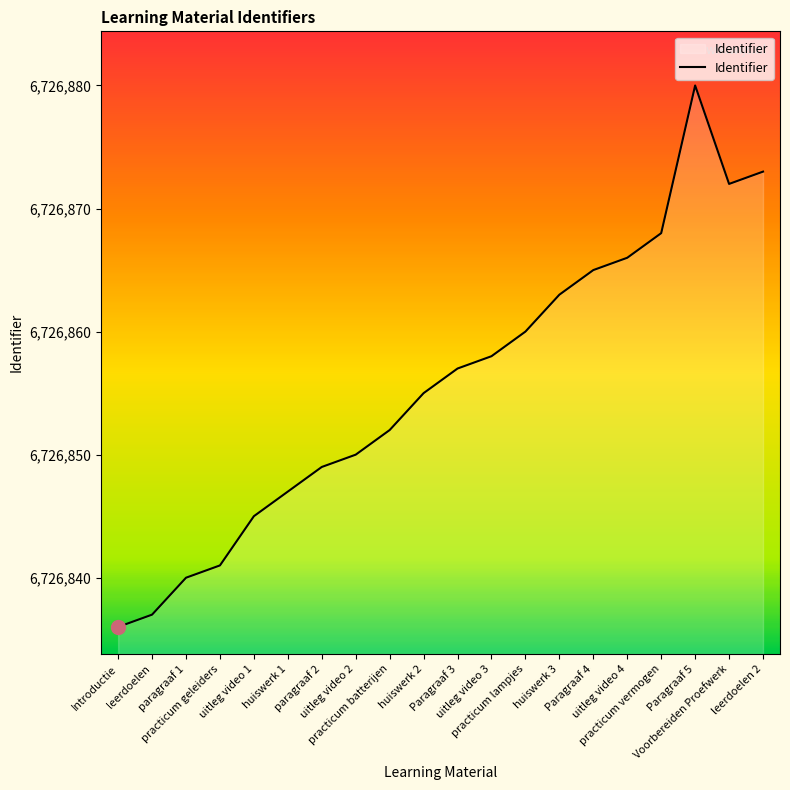

Reading right to left, extract all data points from this chart.

6726873	6726872	6726880	6726868	6726866	6726865	6726863	6726860	6726858	6726857	6726855	6726852	6726850	6726849	6726847	6726845	6726841	6726840	6726837	6726836